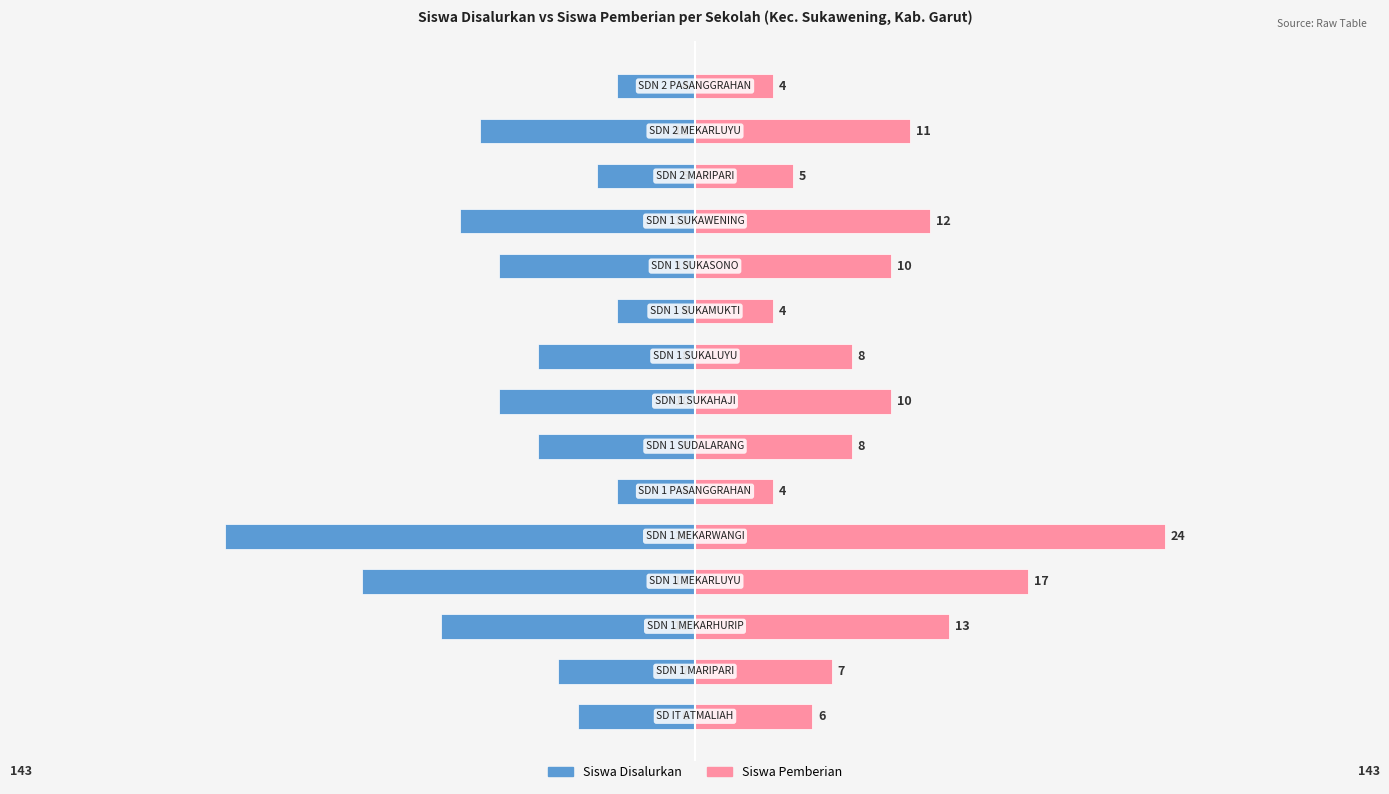

Is the value of Siswa Disalurkan at 0 greater than the value of Siswa Pemberian at −20?

No